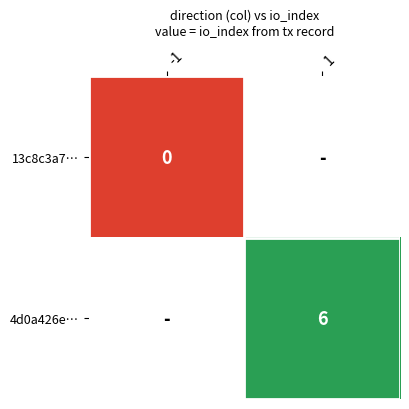

The value of 4d0a426e… at 1 is 6. True or false?

True